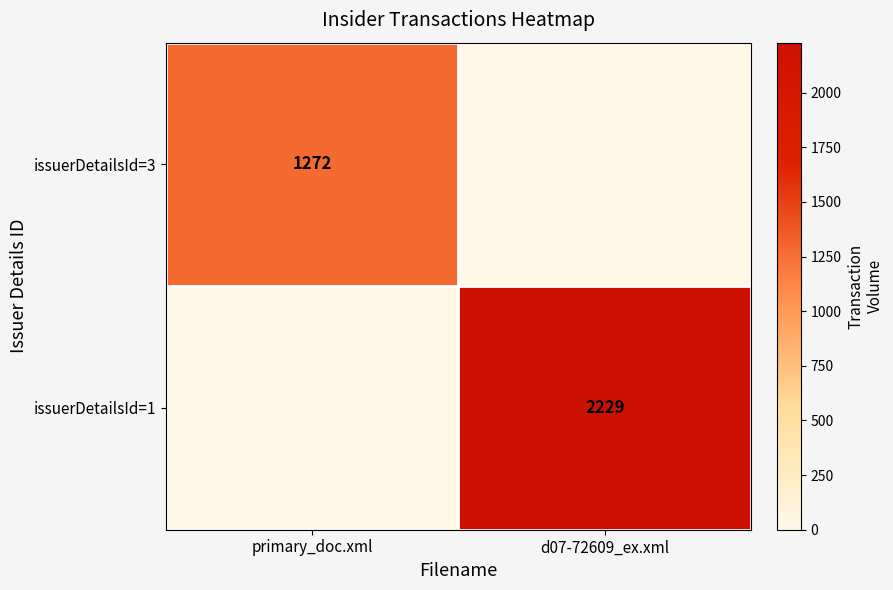

What is the difference between the highest and lowest values at primary_doc.xml?

1272